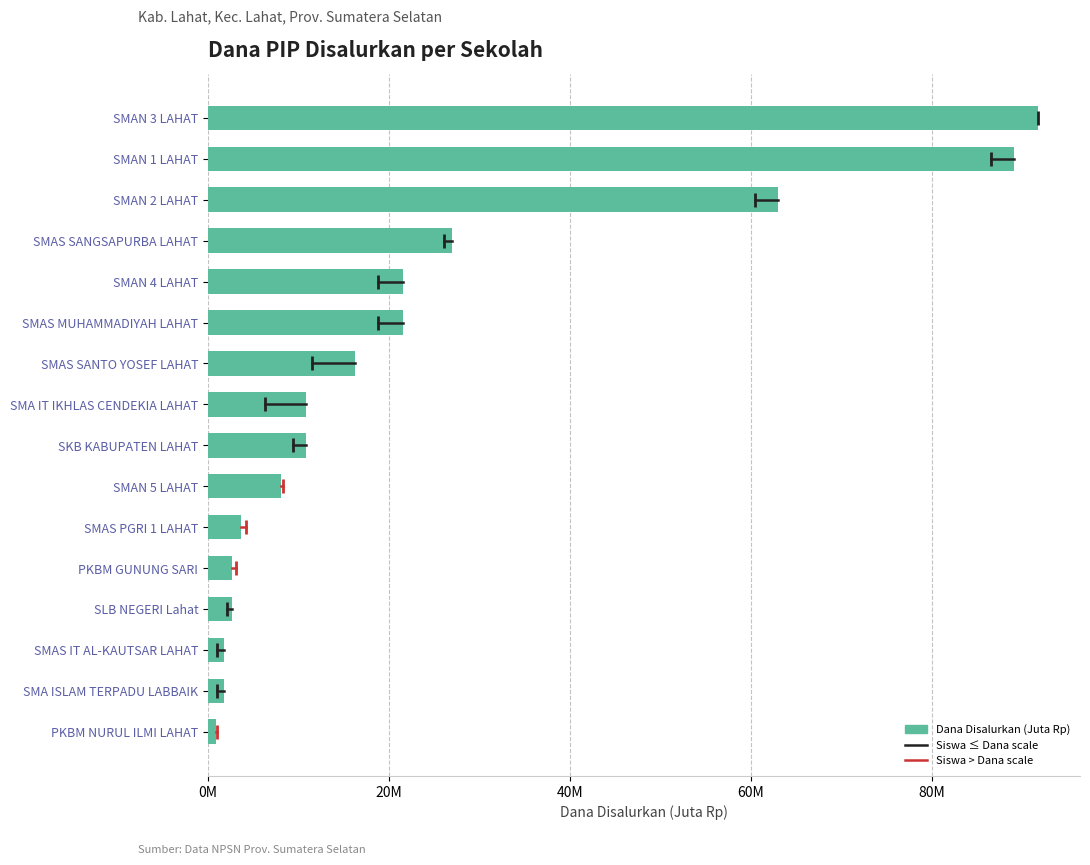

Does the chart contain stacked bars?

No